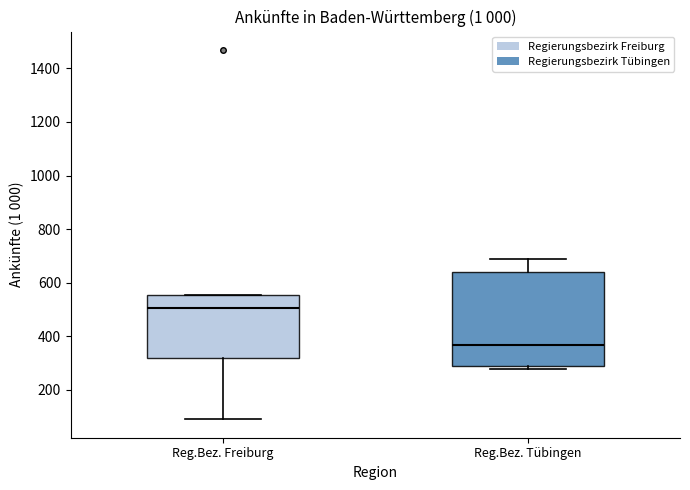

Where does the median line of the box for Reg.Bez. Freiburg sit on the y-axis? The values are not printed on the chart, so give them approximately, as read against the axis.

500